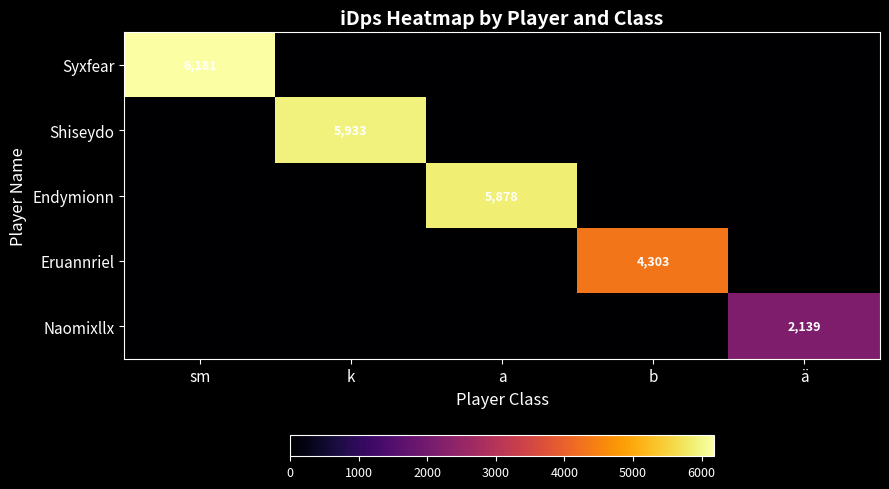

The value of Endymionn at a is 5878. True or false?

True